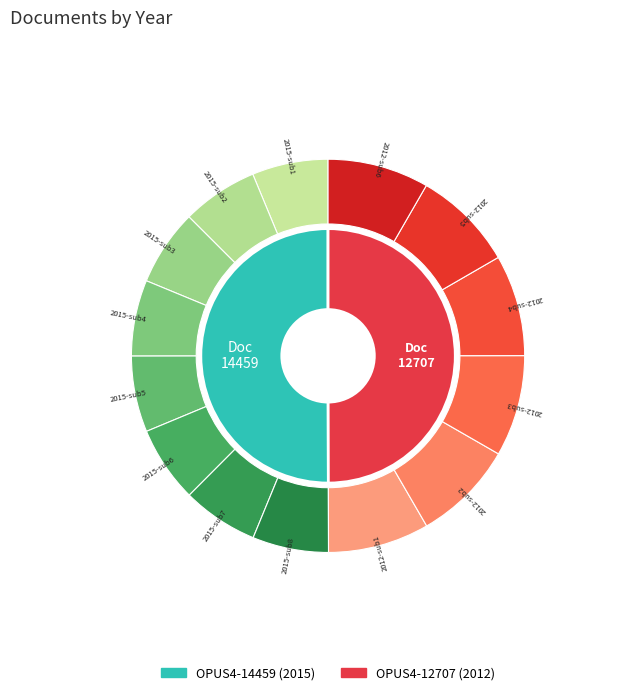

Is it true that OPUS4-12707 is 50% of the pie?

True